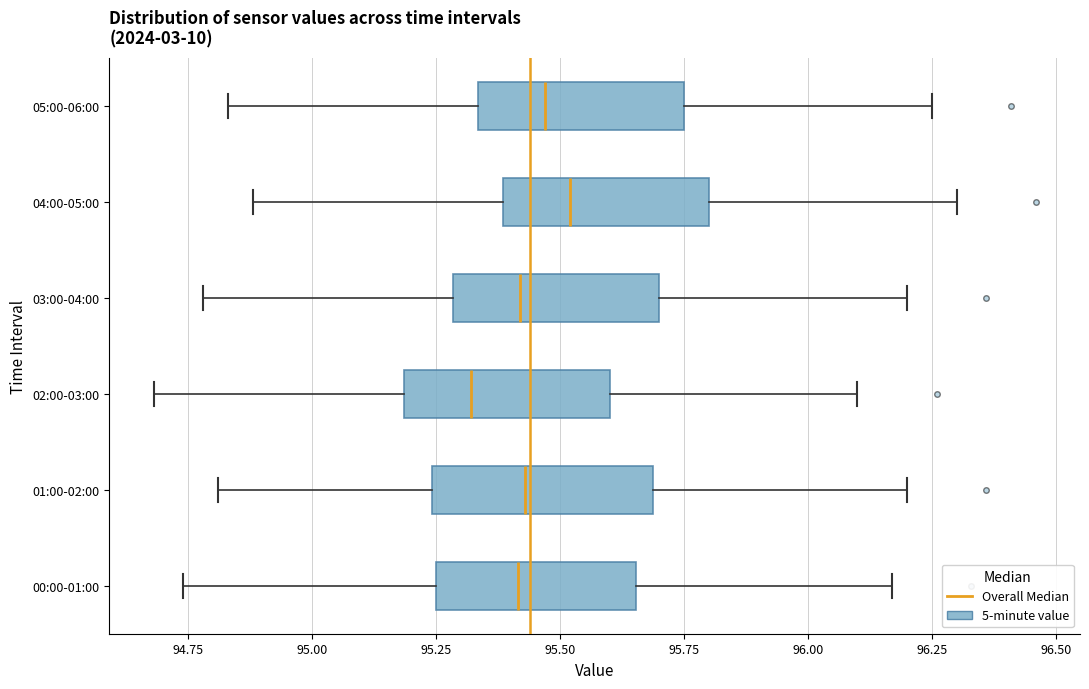

Reading bottom to top, transcribe this box plot: for each box, give where its median line is, the range the box spans, and where its two whiskers end, as read against the x-axis. The values are not printed on the chart, so give them approximately, as read against the axis.

00:00-01:00: median 95.40, box 95.25 to 95.65, whiskers 94.75 to 96.15
01:00-02:00: median 95.45, box 95.25 to 95.70, whiskers 94.80 to 96.20
02:00-03:00: median 95.30, box 95.20 to 95.60, whiskers 94.70 to 96.10
03:00-04:00: median 95.40, box 95.30 to 95.70, whiskers 94.80 to 96.20
04:00-05:00: median 95.50, box 95.40 to 95.80, whiskers 94.90 to 96.30
05:00-06:00: median 95.45, box 95.35 to 95.75, whiskers 94.85 to 96.25